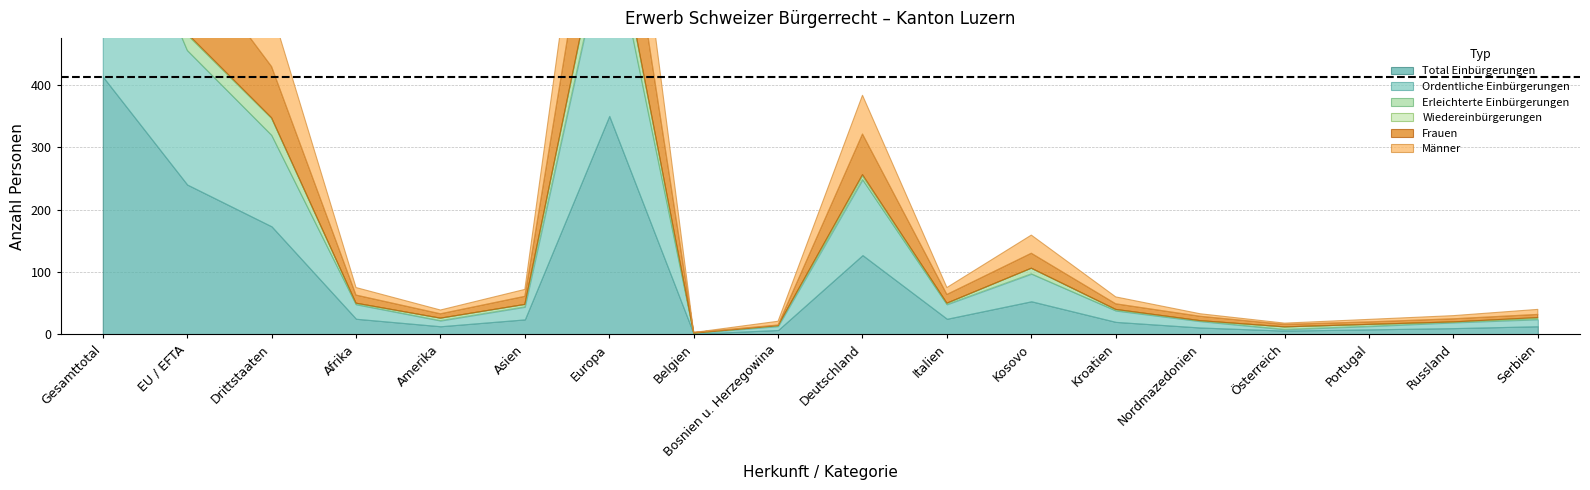

What is the highest value of the Total Einbürgerungen series?

413